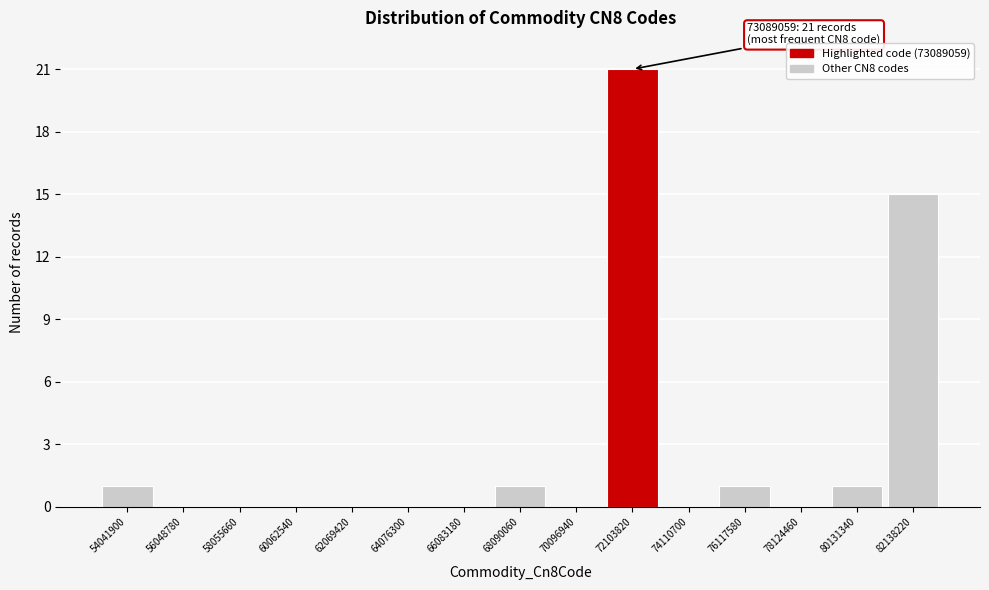

Reading right to left, transcribe all the data shown in this chart.

82138220=15	80131340=1	78124460=0	76117580=1	74110700=0	72103820=21	70096940=0	68090060=1	66083180=0	64076300=0	62069420=0	60062540=0	58055660=0	56048780=0	54041900=1